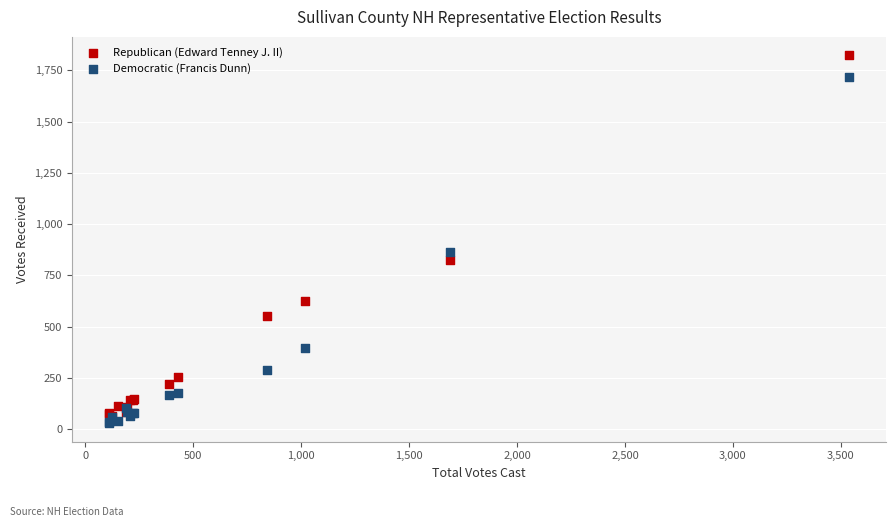

Across all series, what Y value is closest to 926?

865